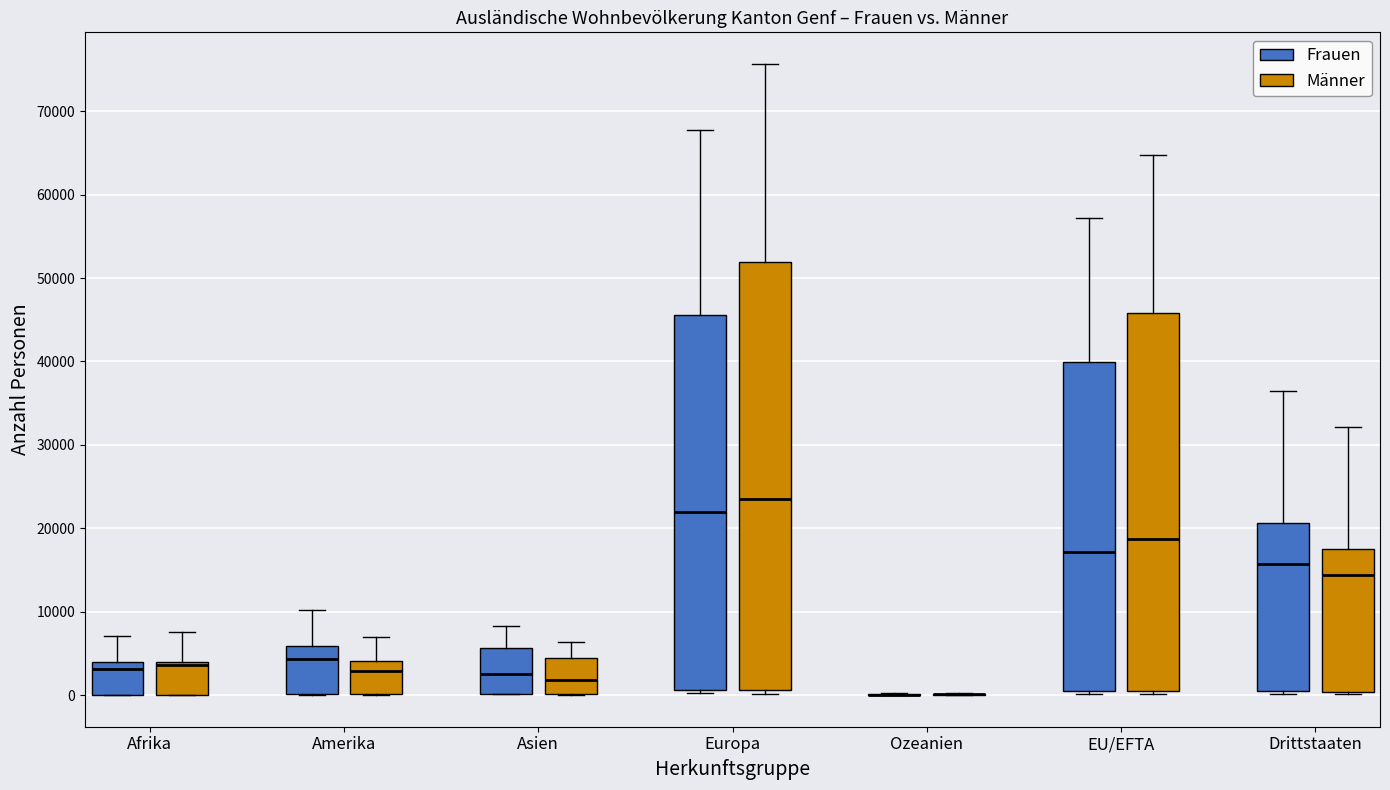

Where does the median line of the box for Amerika (Frauen) sit on the y-axis? The values are not printed on the chart, so give them approximately, as read against the axis.

4000